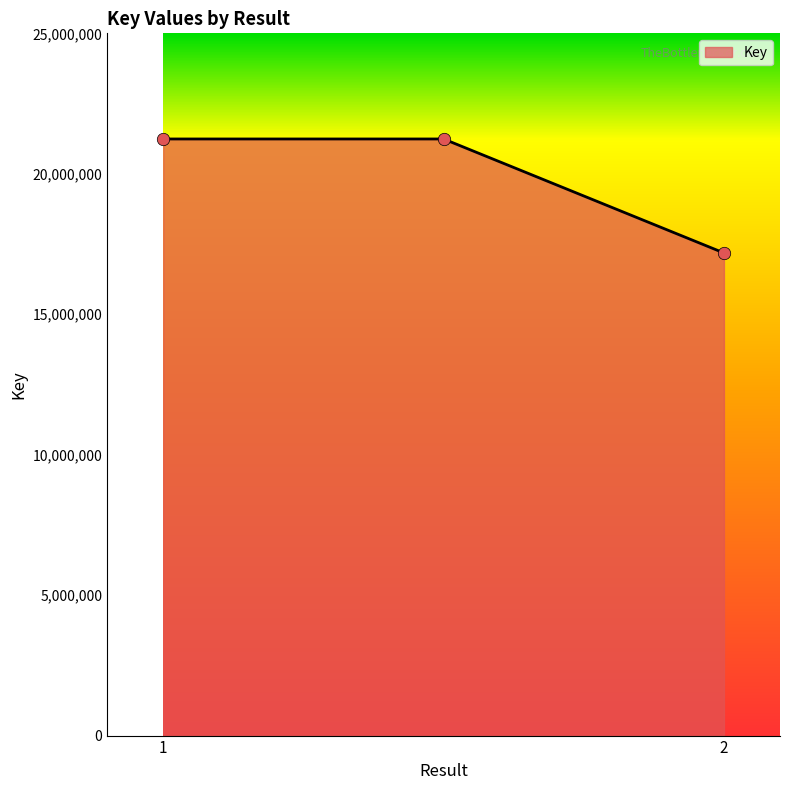

What is the maximum value shown in the chart?

21239313